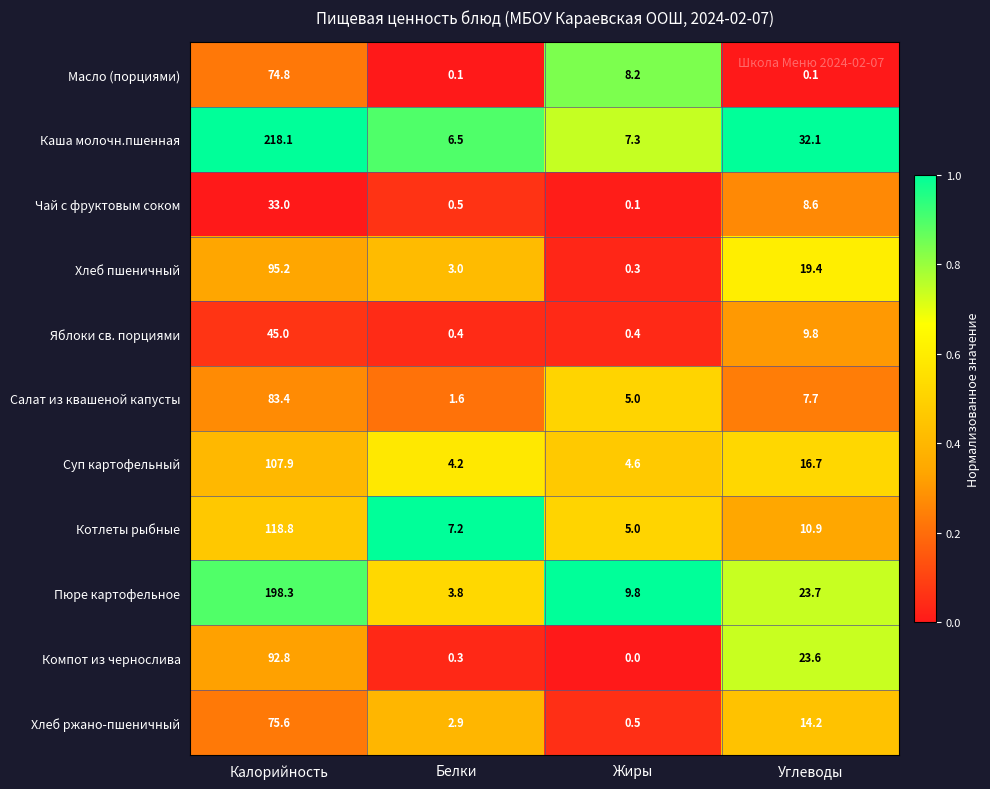

Which category has the lowest value in the Компот из чернослива series?

Жиры